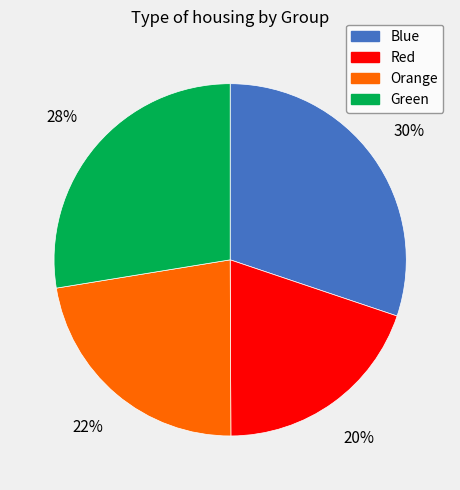

Do Blue and Green together represent more than half of the pie?

Yes